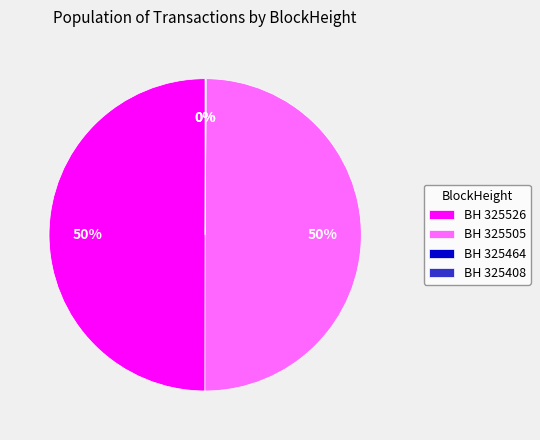

The BH 325505 slice represents 58% of the pie. True or false?

False